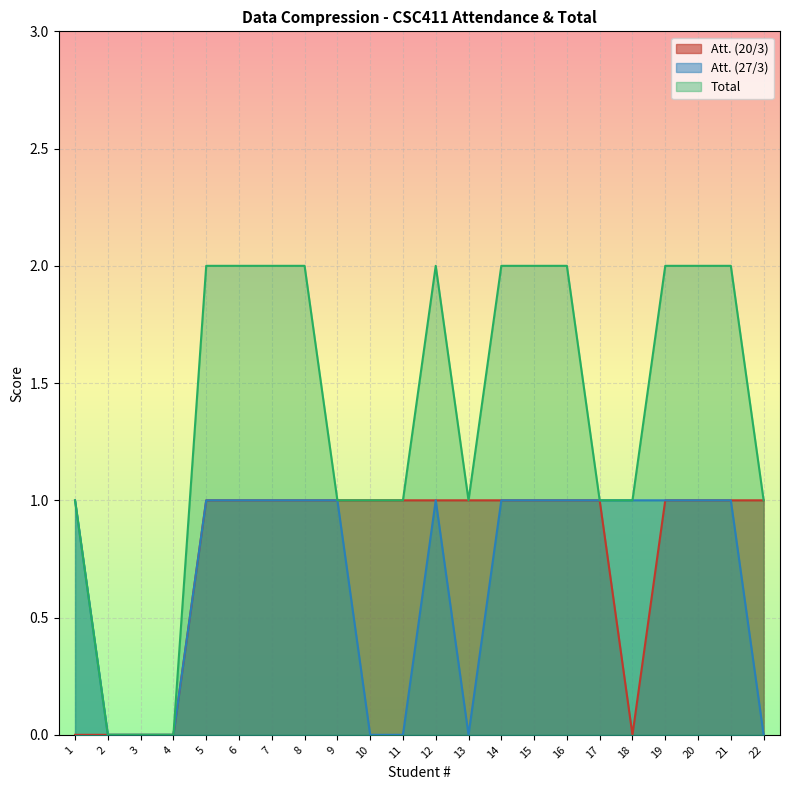

How many values in the Att. (20/3) series are below 1?

5